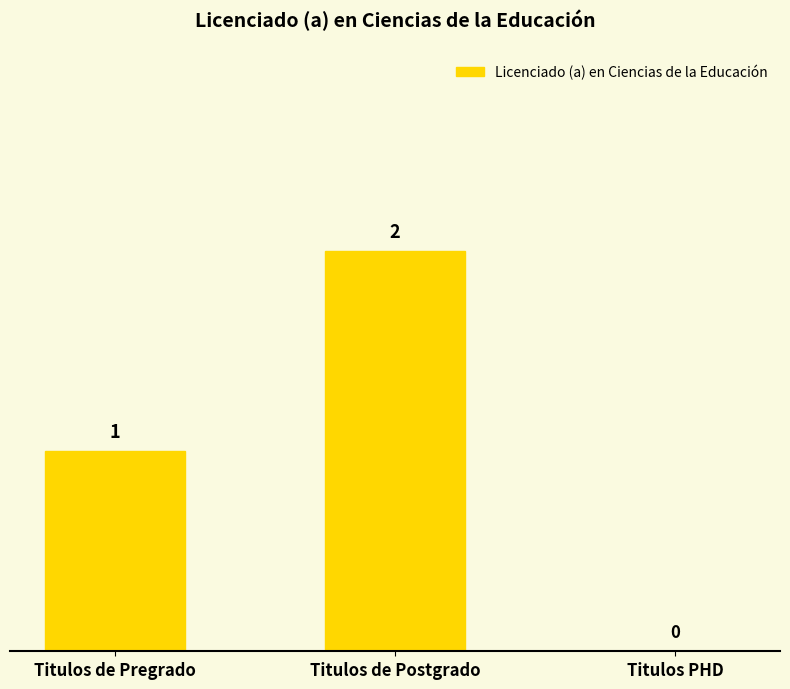

The value at Titulos de Postgrado is 1. True or false?

False